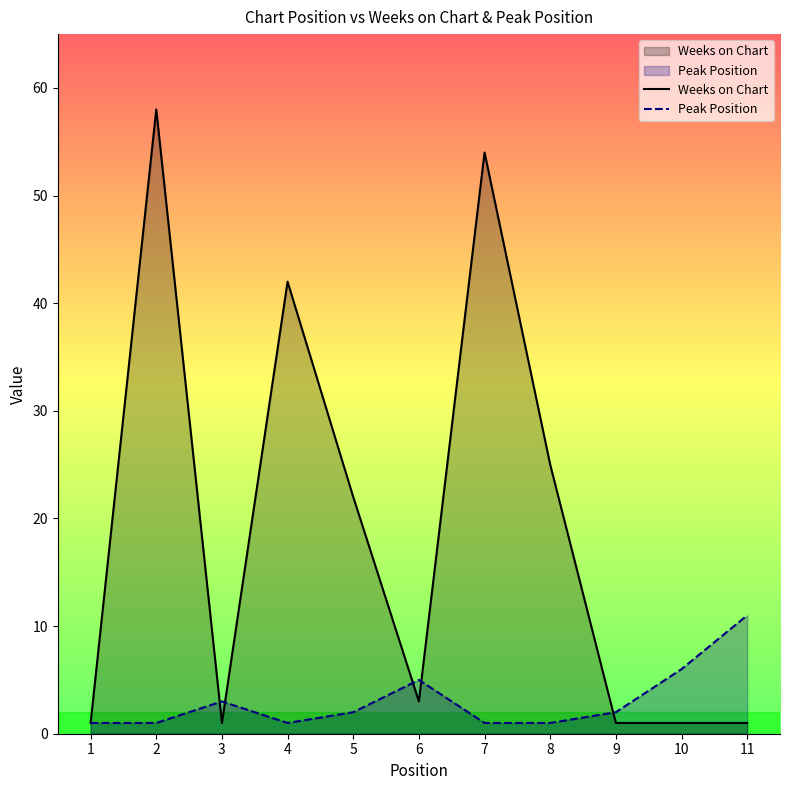

What is the total value across all series at 11?

12